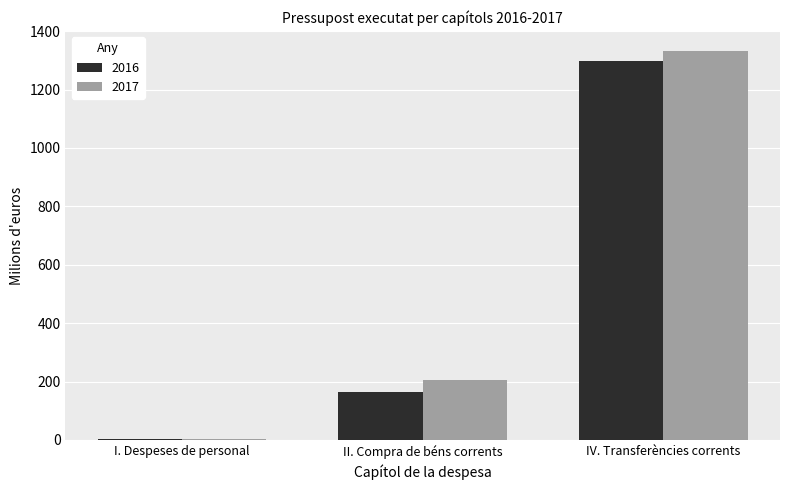

What is the sum of all 2016 values?

1462.9